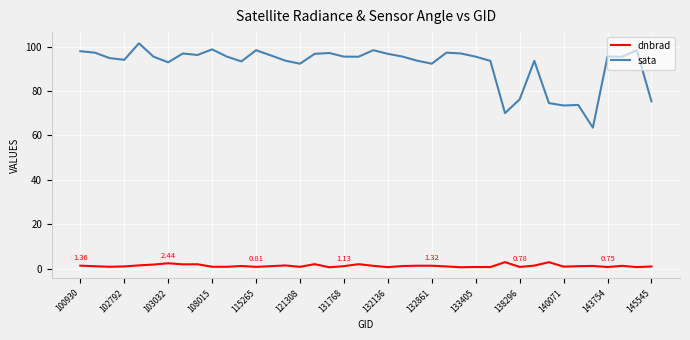

List the series in order of their peak value, lowest first.

dnbrad, sata